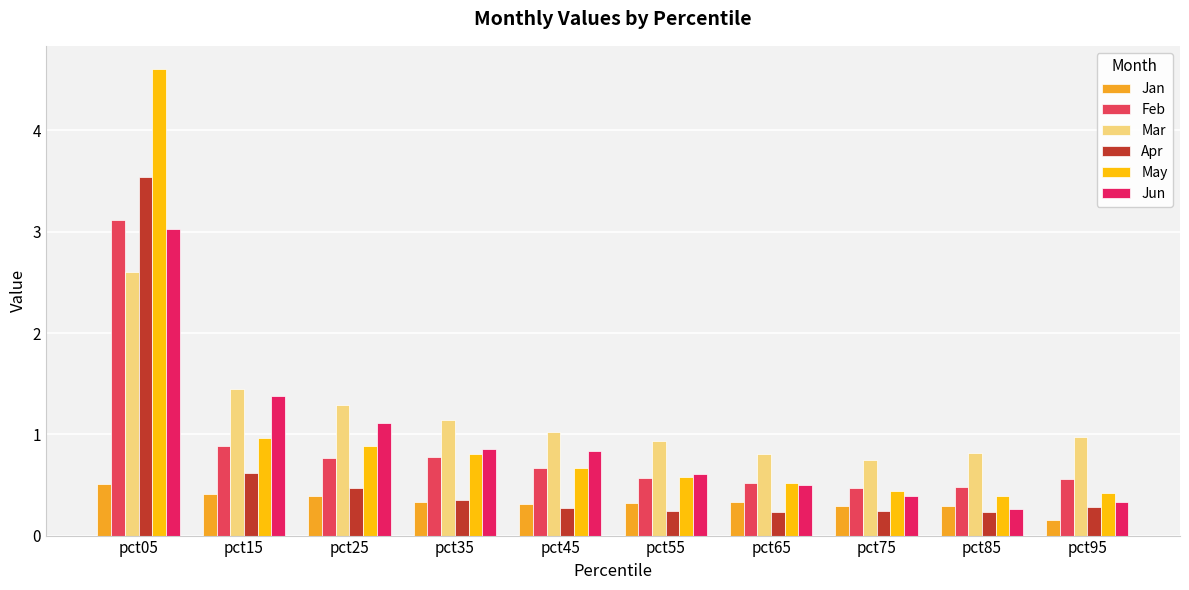

The value of Mar at pct85 is 0.8. True or false?

True